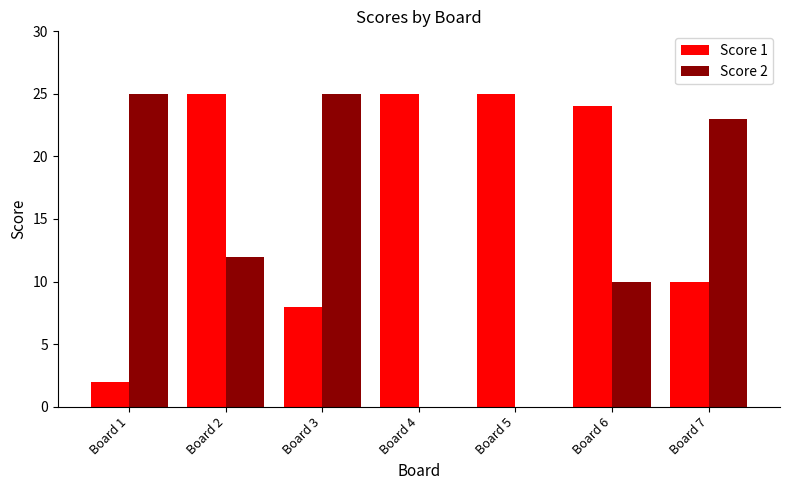

Is the value of Score 2 at Board 3 greater than the value of Score 1 at Board 1?

Yes